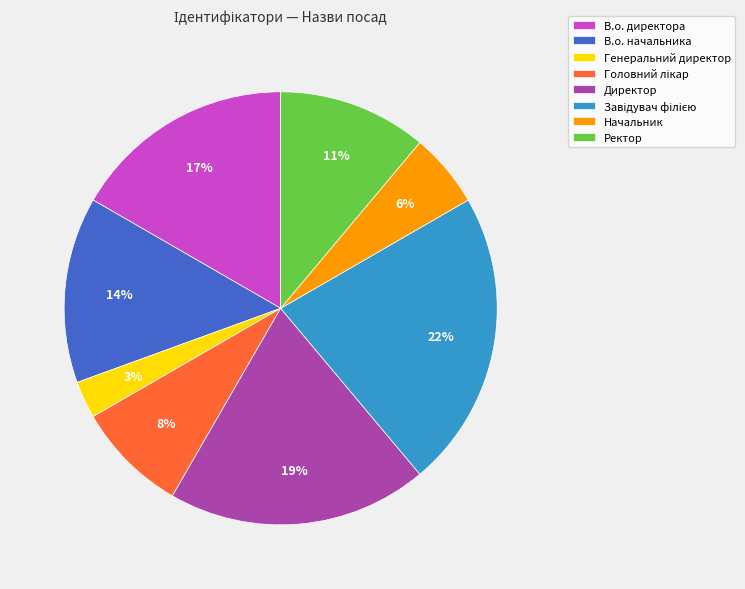

Which slice is the smallest?

Генеральний директор